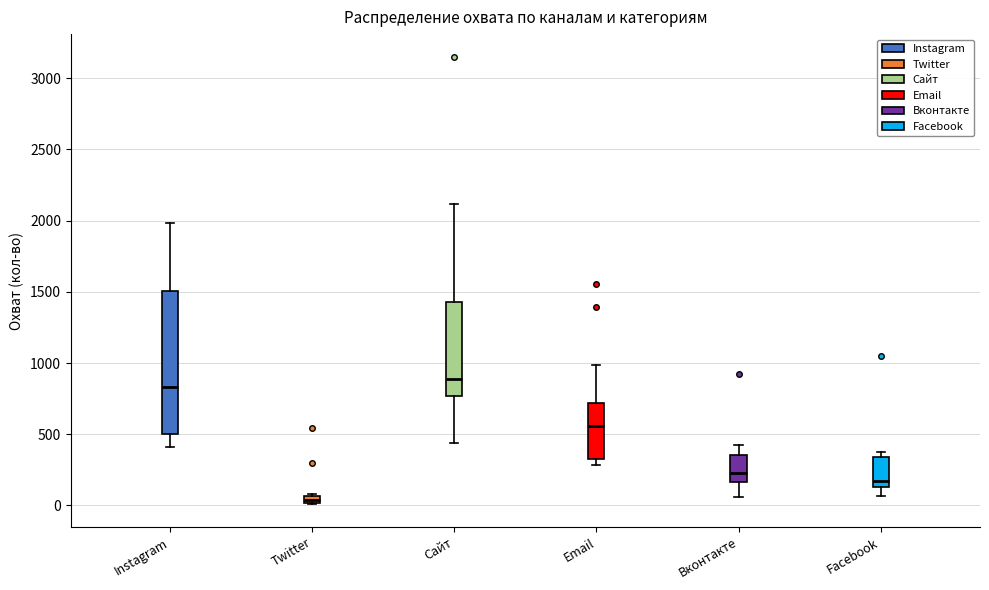

Which box has the lowest median line?

Twitter